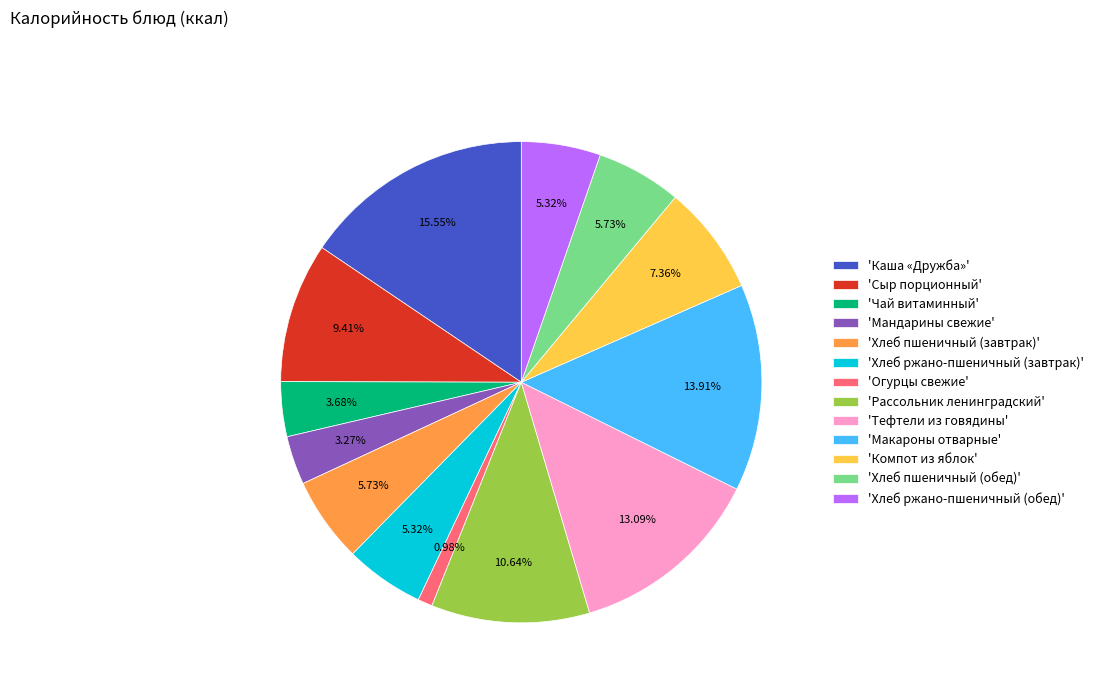

Is 'Чай витаминный' the majority of the pie?

No